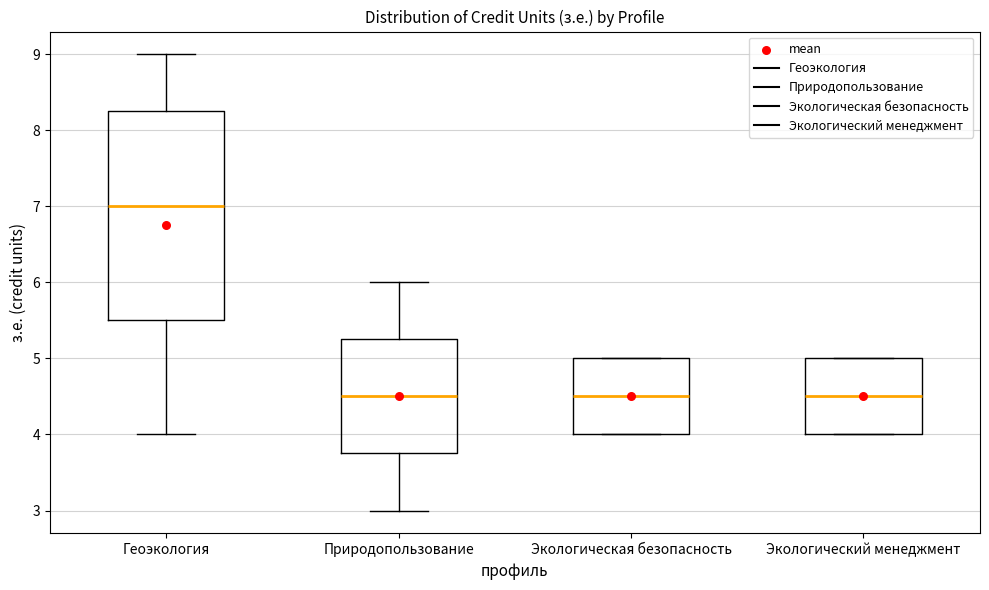

Reading left to right, transcribe this box plot: for each box, give where its median line is, the range the box spans, and where its two whiskers end, as read against the y-axis. The values are not printed on the chart, so give them approximately, as read against the axis.

Геоэкология: median 7.0, box 5.5 to 8.3, whiskers 4.0 to 9.0
Природопользование: median 4.5, box 3.8 to 5.3, whiskers 3.0 to 6.0
Экологическая безопасность: median 4.5, box 4.0 to 5.0, whiskers 4.0 to 5.0
Экологический менеджмент: median 4.5, box 4.0 to 5.0, whiskers 4.0 to 5.0